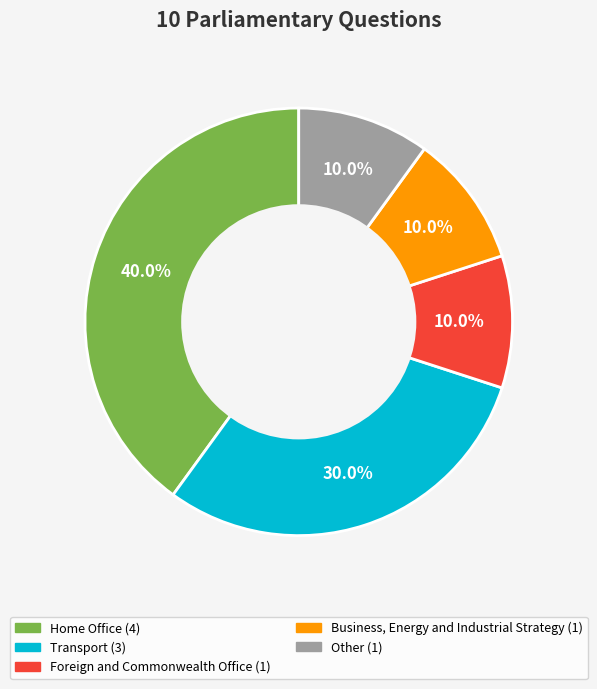

How many slices are in this pie chart?

5